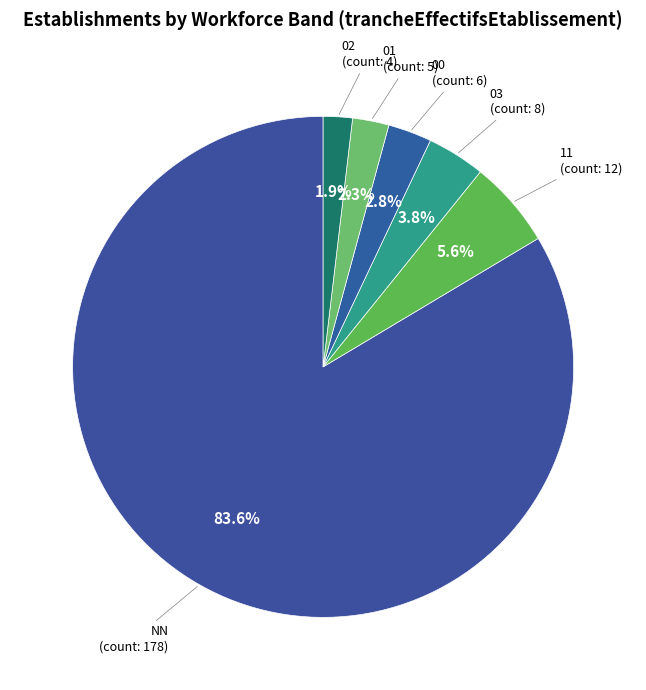

To the nearest percent, what is the difference between the 02 and 11 slice percentages?

4%